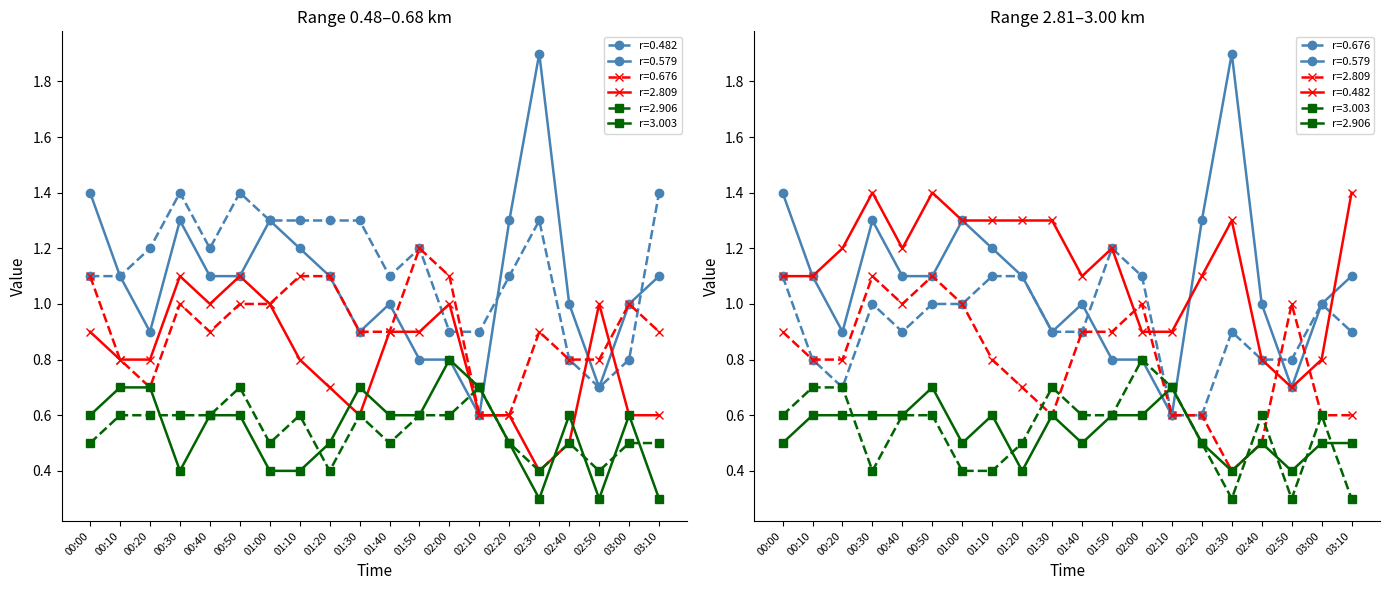

Does the chart have visible grid lines?

No